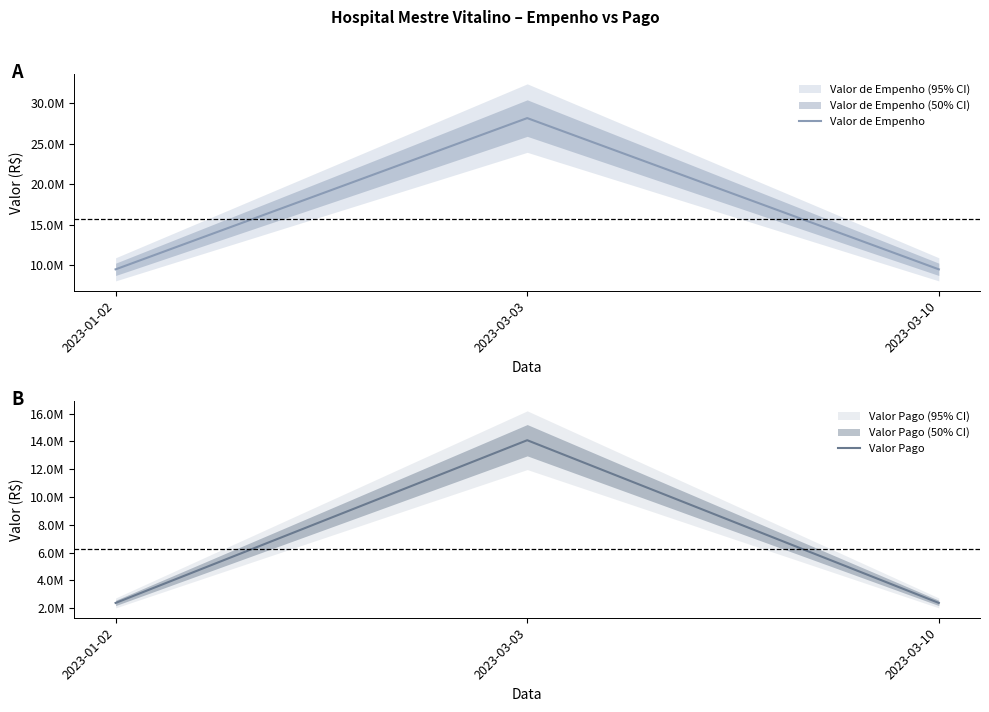

What is the total value across all series at 2023-03-10?

11882880.0